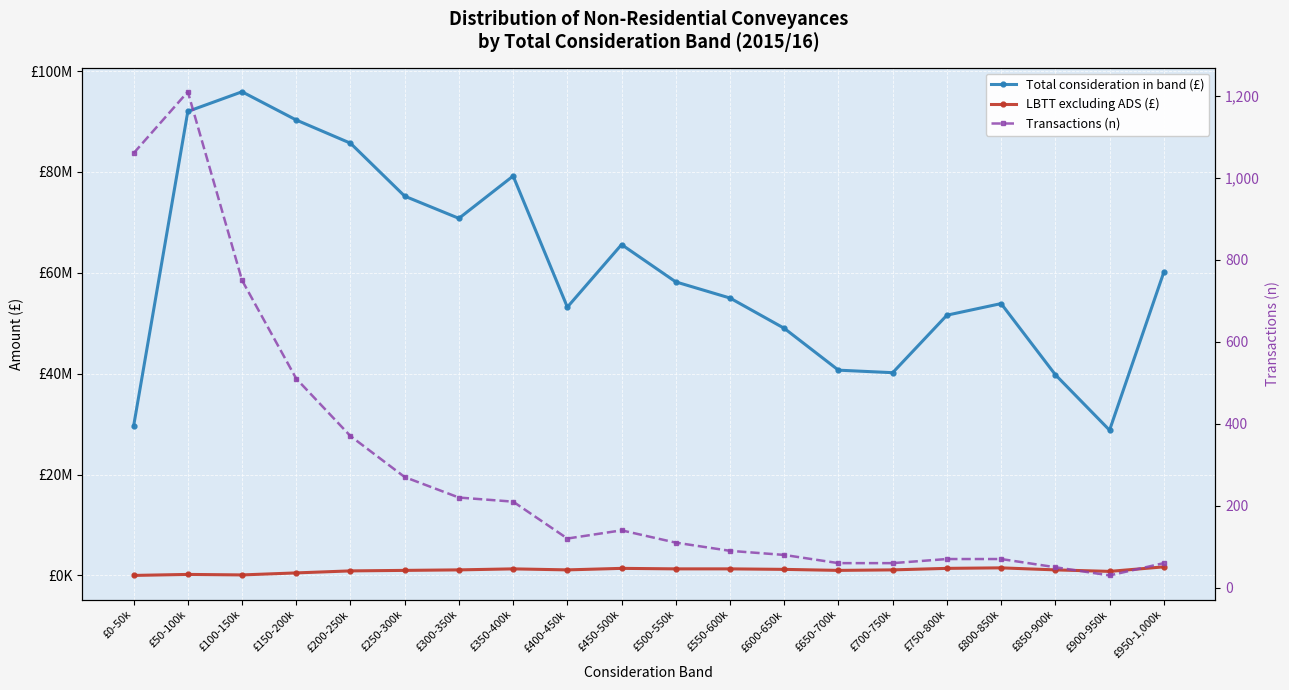

Reading right to left, extract all data points from this chart.

Total consideration in band (£): £950-1,000k=60100000	£900-950k=28800000	£850-900k=39800000	£800-850k=53900000	£750-800k=51600000	£700-750k=40200000	£650-700k=40700000	£600-650k=49000000	£550-600k=55000000	£500-550k=58200000	£450-500k=65600000	£400-450k=53200000	£350-400k=79200000	£300-350k=70800000	£250-300k=75200000	£200-250k=85700000	£150-200k=90300000	£100-150k=95900000	£50-100k=92000000	£0-50k=29600000
LBTT excluding ADS (£): £950-1,000k=1700000	£900-950k=800000	£850-900k=1100000	£800-850k=1500000	£750-800k=1400000	£700-750k=1100000	£650-700k=1000000	£600-650k=1200000	£550-600k=1300000	£500-550k=1300000	£450-500k=1400000	£400-450k=1100000	£350-400k=1300000	£300-350k=1100000	£250-300k=1000000	£200-250k=900000	£150-200k=500000	£100-150k=100000	£50-100k=200000	£0-50k=0
Transactions (n): £950-1,000k=60	£900-950k=30	£850-900k=50	£800-850k=70	£750-800k=70	£700-750k=60	£650-700k=60	£600-650k=80	£550-600k=90	£500-550k=110	£450-500k=140	£400-450k=120	£350-400k=210	£300-350k=220	£250-300k=270	£200-250k=370	£150-200k=510	£100-150k=750	£50-100k=1210	£0-50k=1060